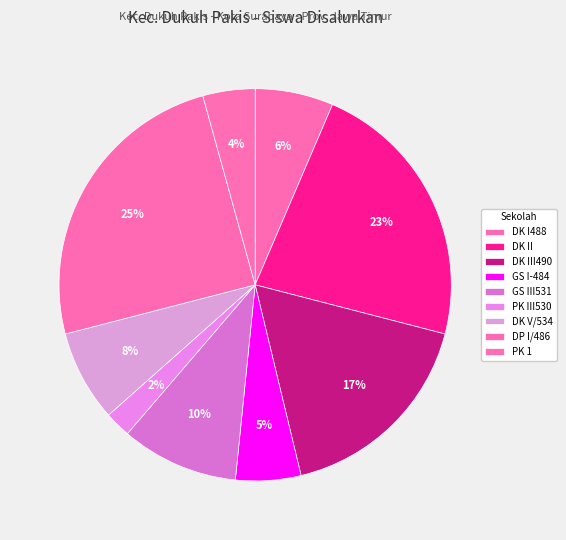

How many slices are in this pie chart?

9